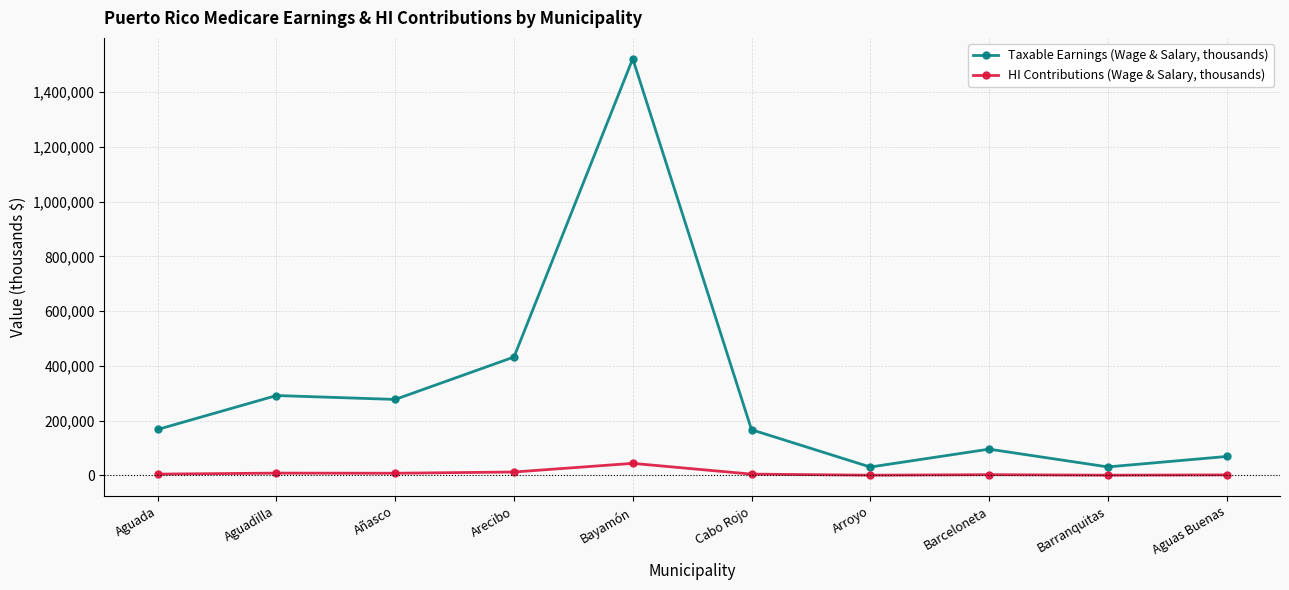

Between Aguada and Añasco, which series saw the biggest shift?

Taxable Earnings (Wage & Salary, thousands)